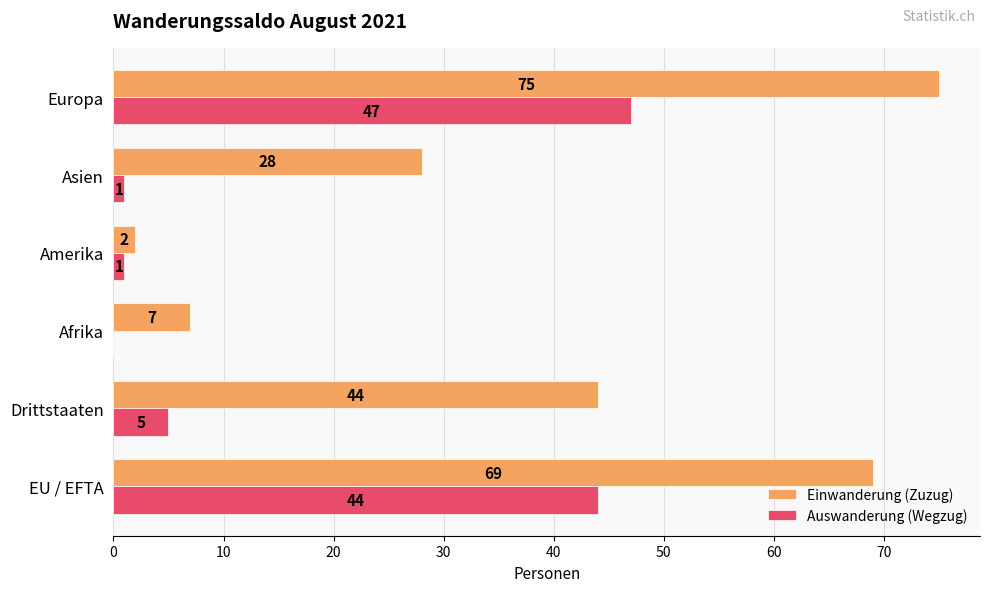

Which series has the largest total across all categories?

Einwanderung (Zuzug)